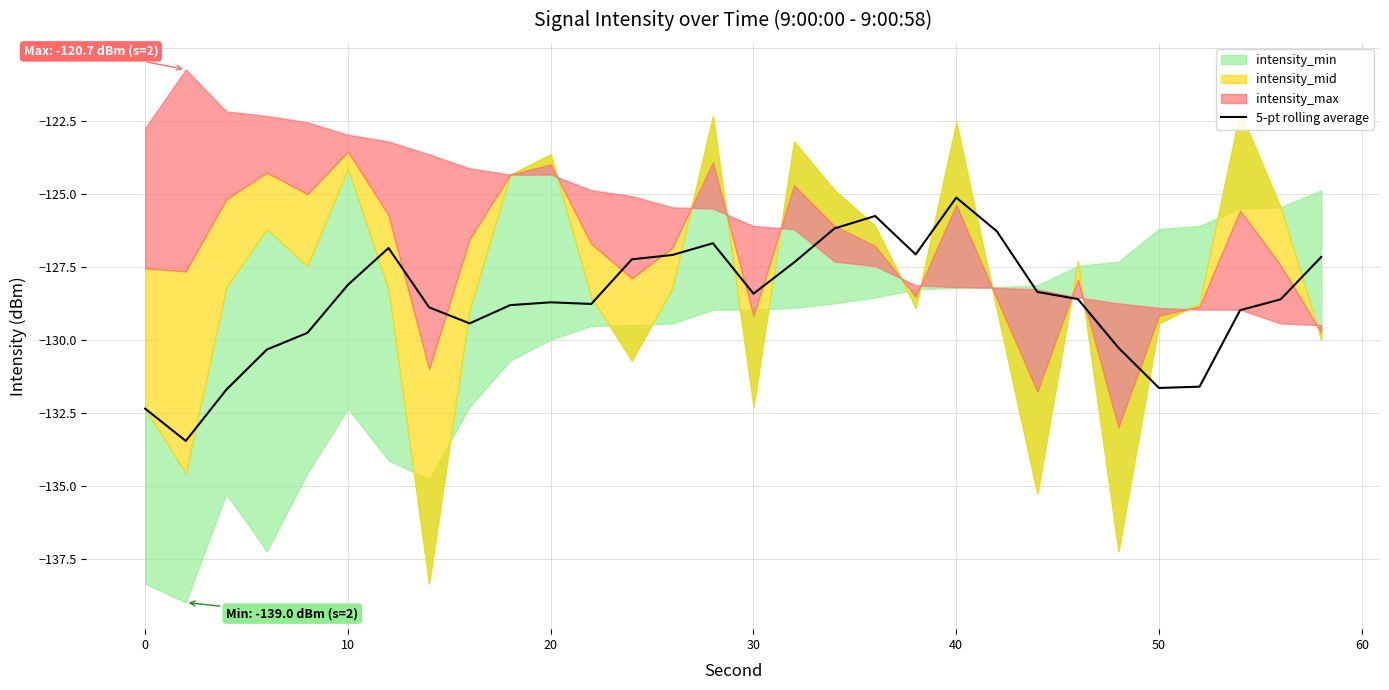

True or false: 5-pt rolling average has a value of -128.4 at 30.

True